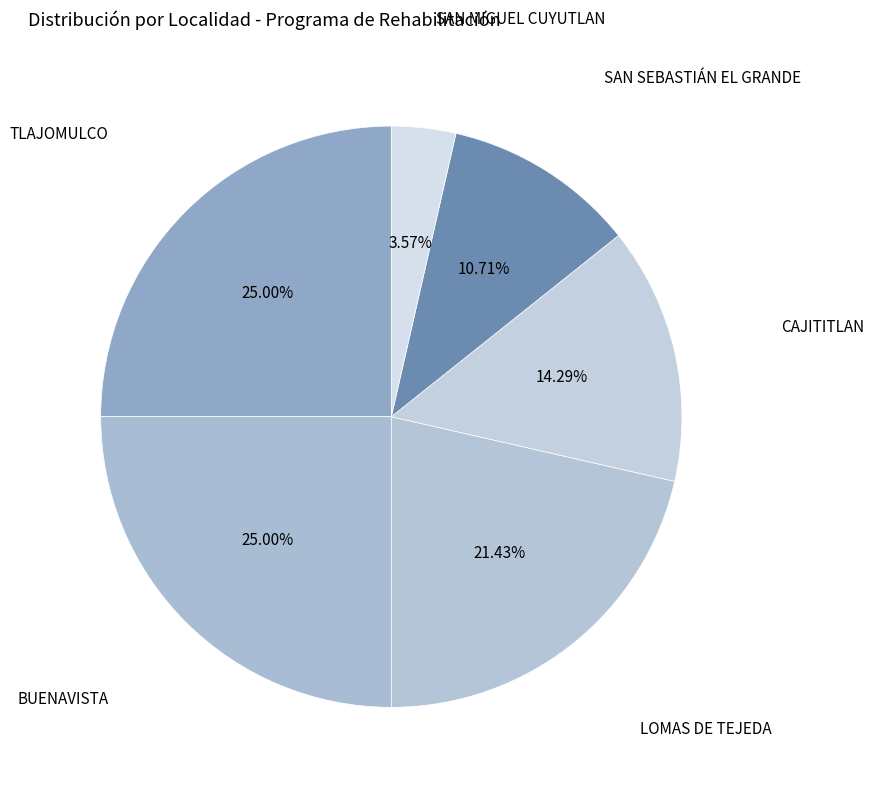

Which category has the smallest portion of the pie?

SAN MIGUEL CUYUTLAN